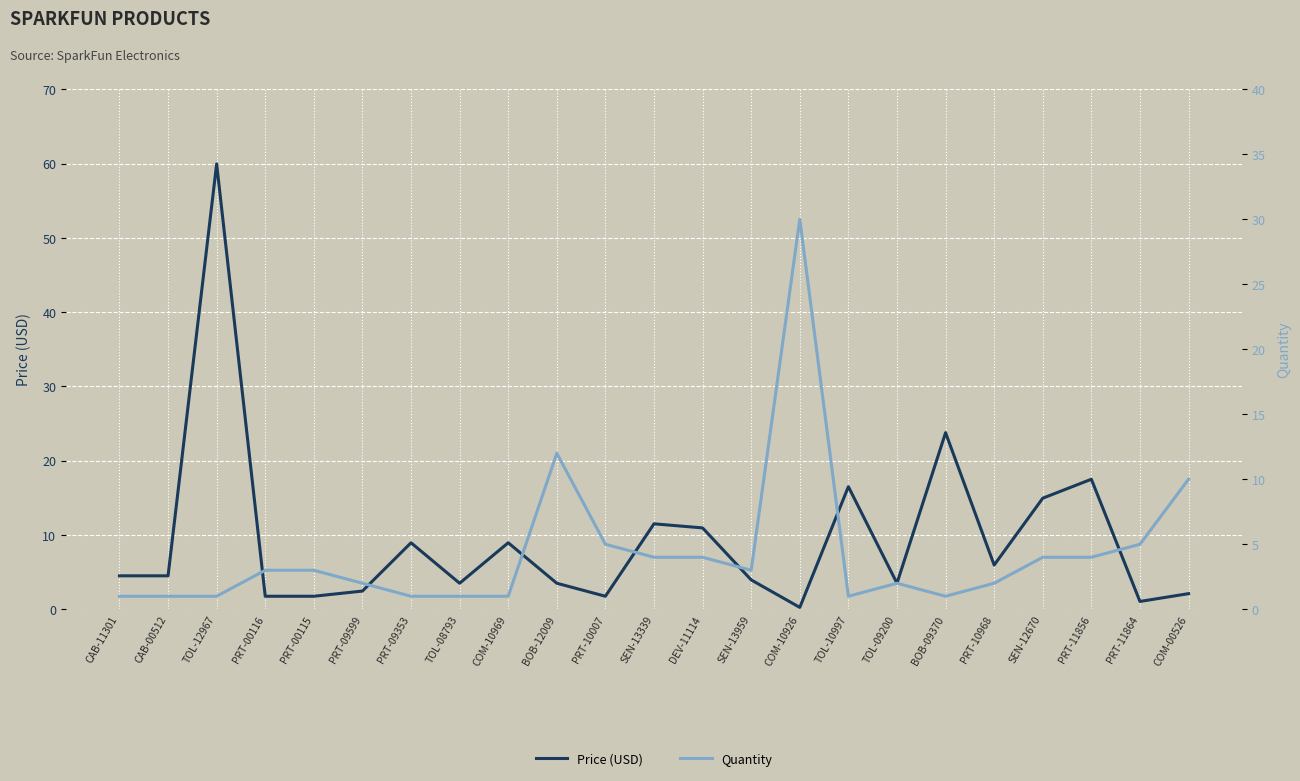

How many data points does each series have?

23